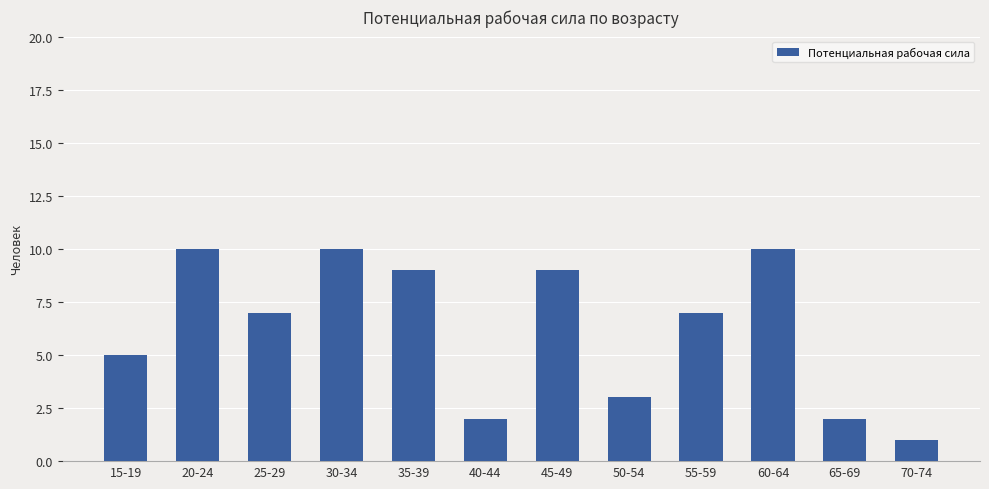

What is the value of the 5th bar from the left?

9